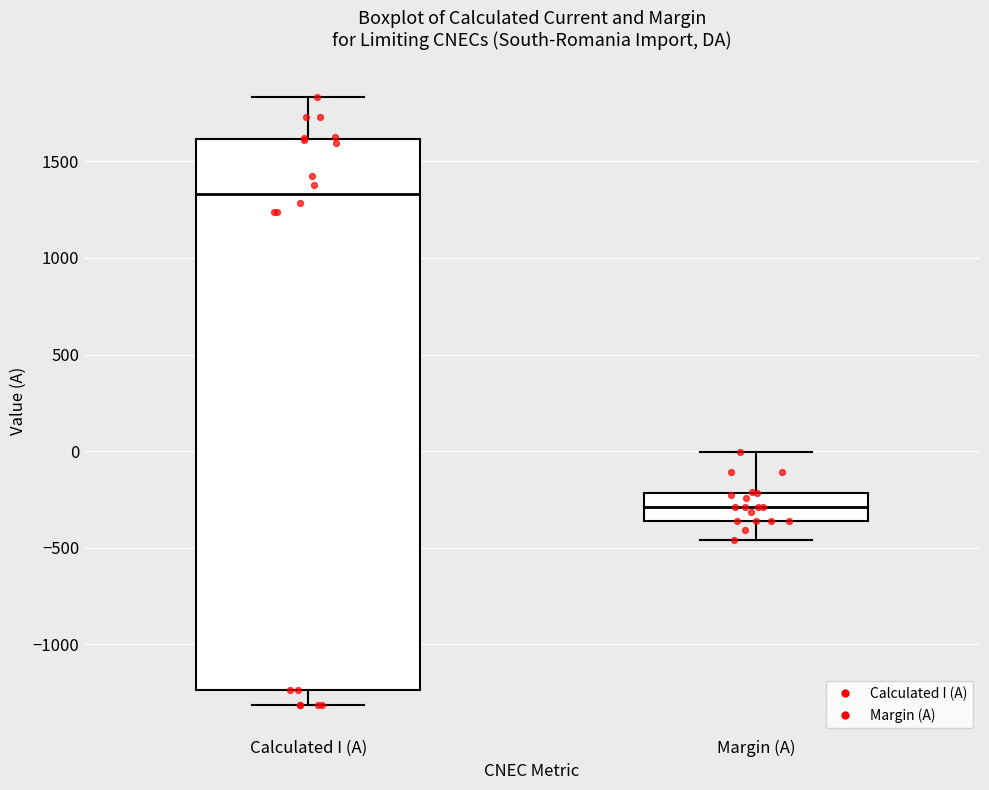

Comparing the boxes themselves (not the whiskers), which one is the tallest?

Calculated I (A)